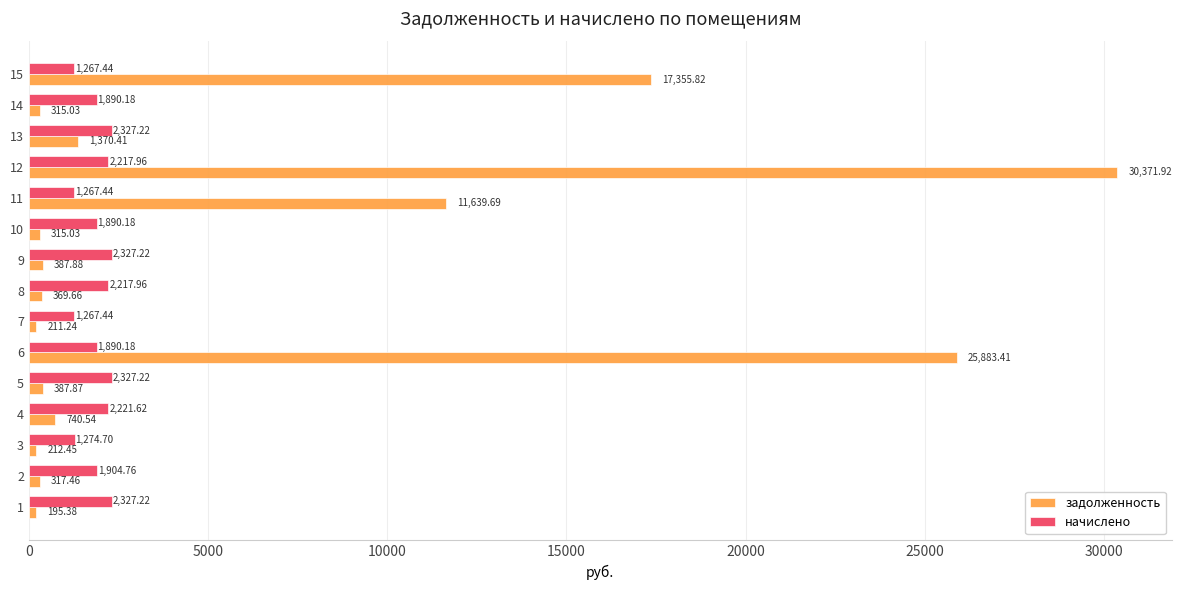

List the series in order of their overall mean, highest first.

задолженность, начислено